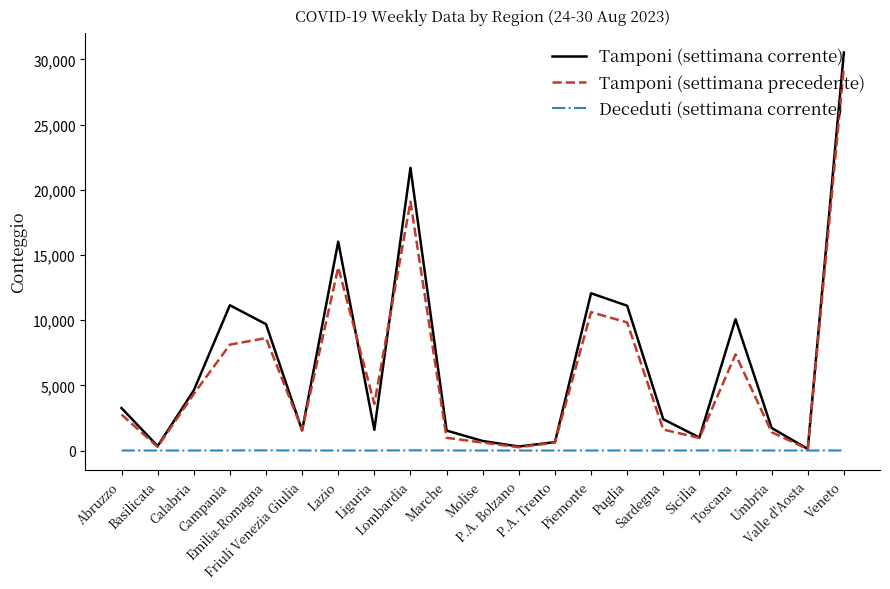

What is the maximum value shown in the chart?

30538